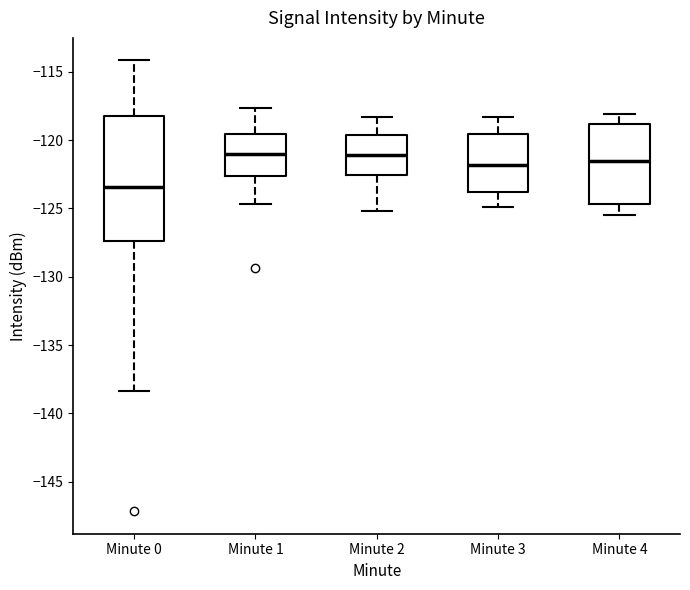

Reading left to right, transcribe this box plot: for each box, give where its median line is, the range the box spans, and where its two whiskers end, as read against the y-axis. The values are not printed on the chart, so give them approximately, as read against the axis.

Minute 0: median -123.5, box -127.5 to -118.0, whiskers -138.5 to -114.0
Minute 1: median -121.0, box -122.5 to -119.5, whiskers -124.5 to -117.5
Minute 2: median -121.0, box -122.5 to -119.5, whiskers -125.0 to -118.5
Minute 3: median -122.0, box -124.0 to -119.5, whiskers -125.0 to -118.5
Minute 4: median -121.5, box -124.5 to -119.0, whiskers -125.5 to -118.0